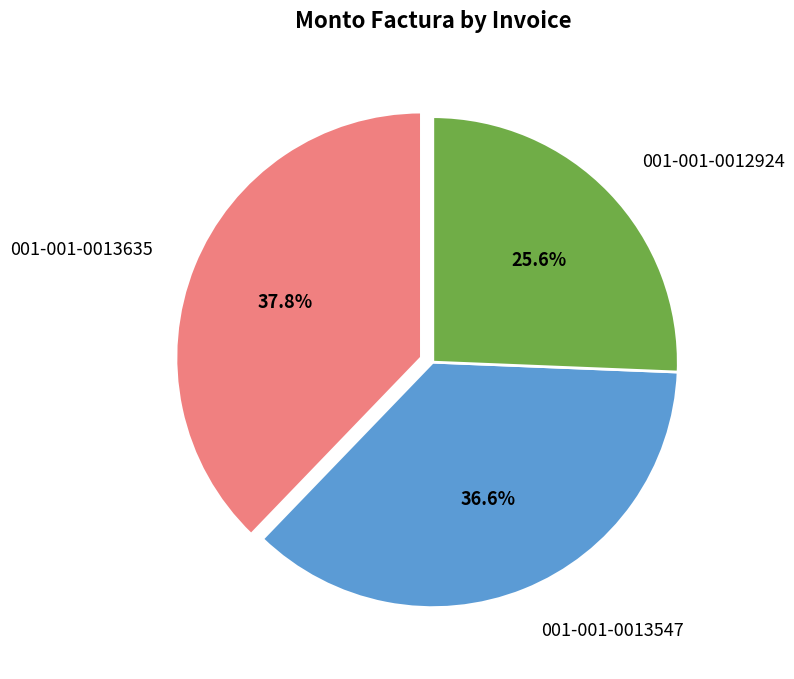

To the nearest percent, what portion does 001-001-0012924 represent?

26%